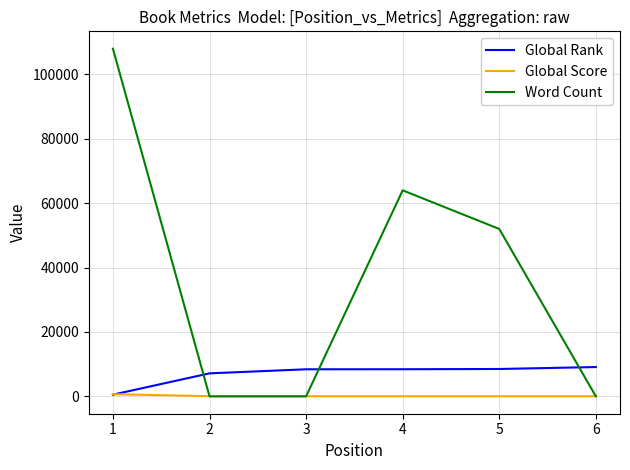

List the series in order of their overall mean, lowest first.

Global Score, Global Rank, Word Count